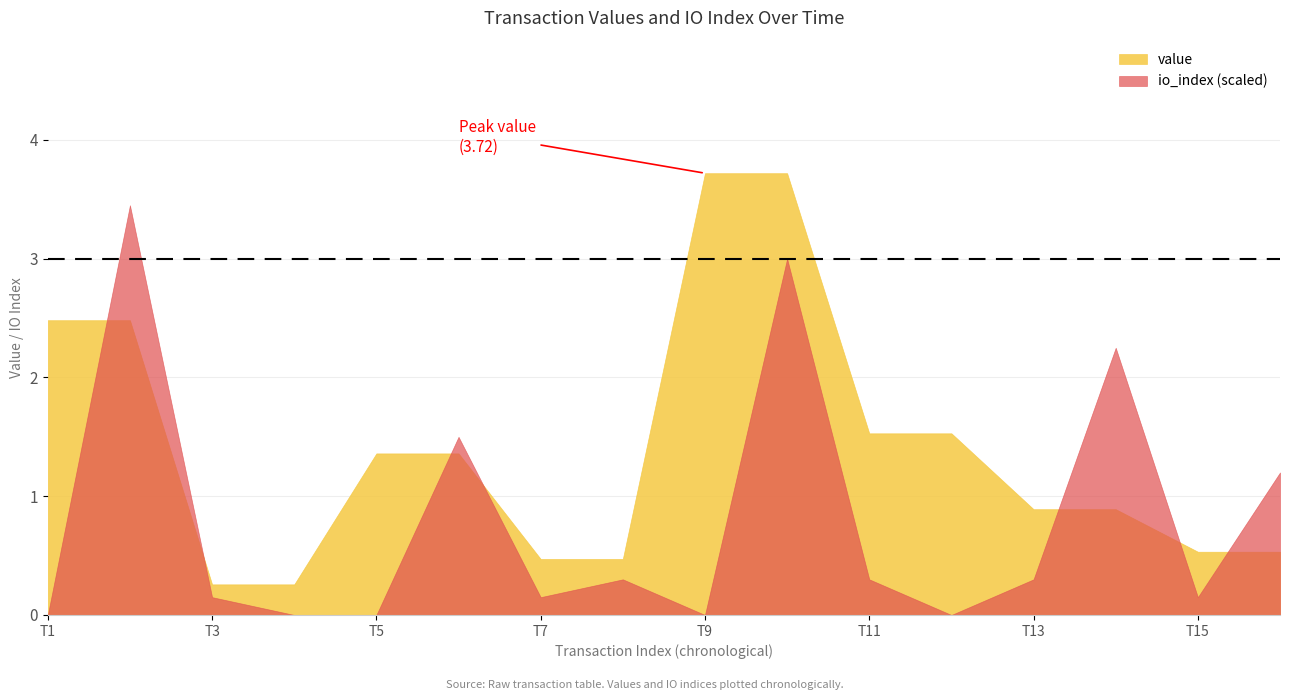

Rank the series at T9 from highest to lowest value.

value, io_index (scaled)